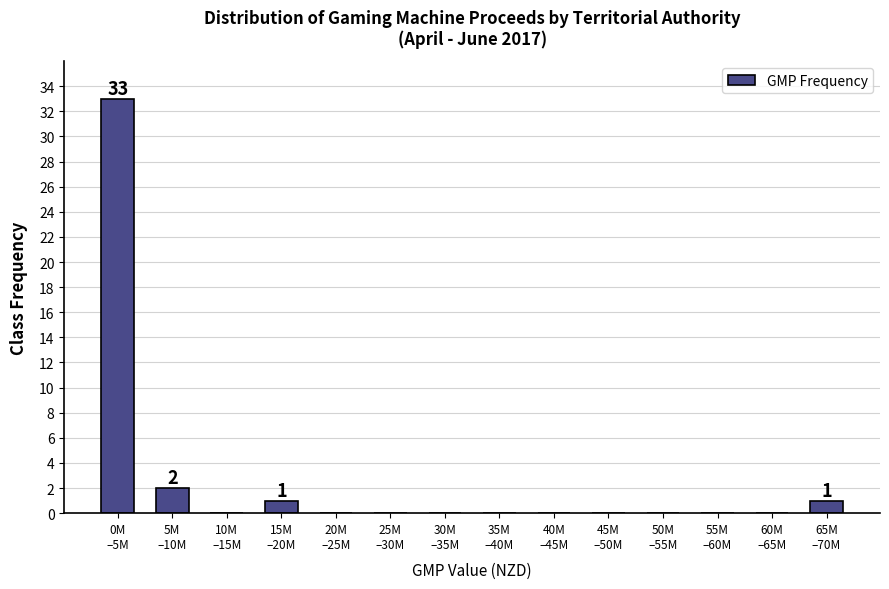

What is the sum of all values?

37